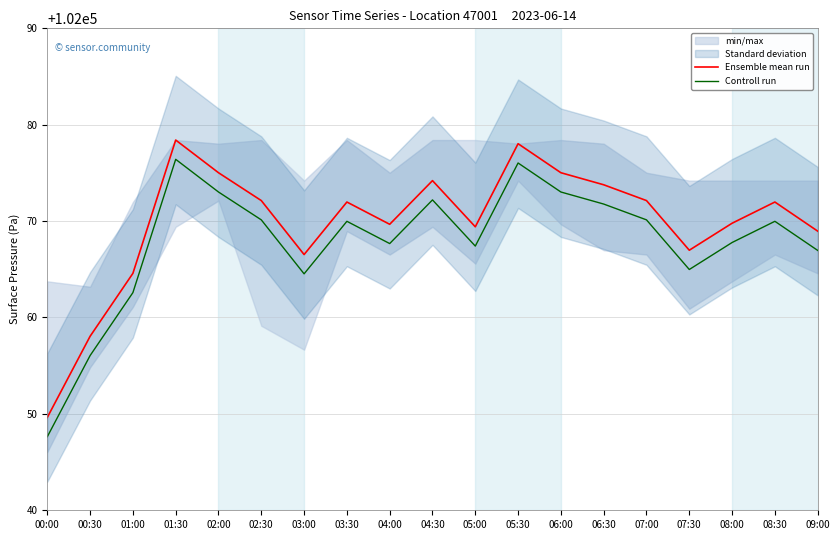

What is the total value across all series at 01:30?

204154.8